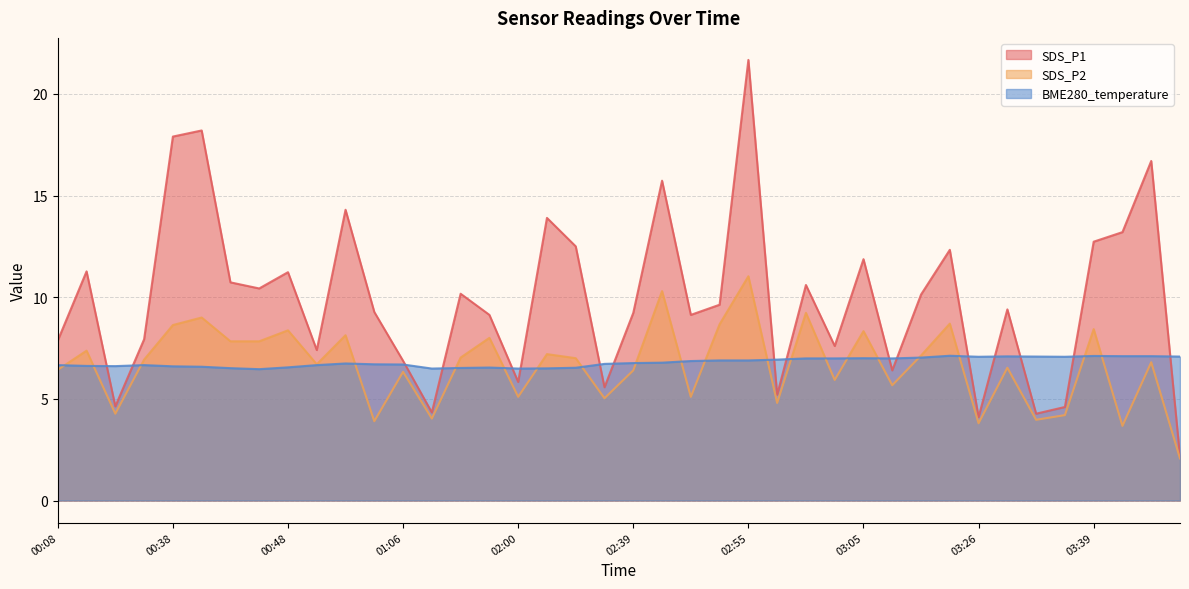

The value of SDS_P1 at 02:37 is 5.6. True or false?

True